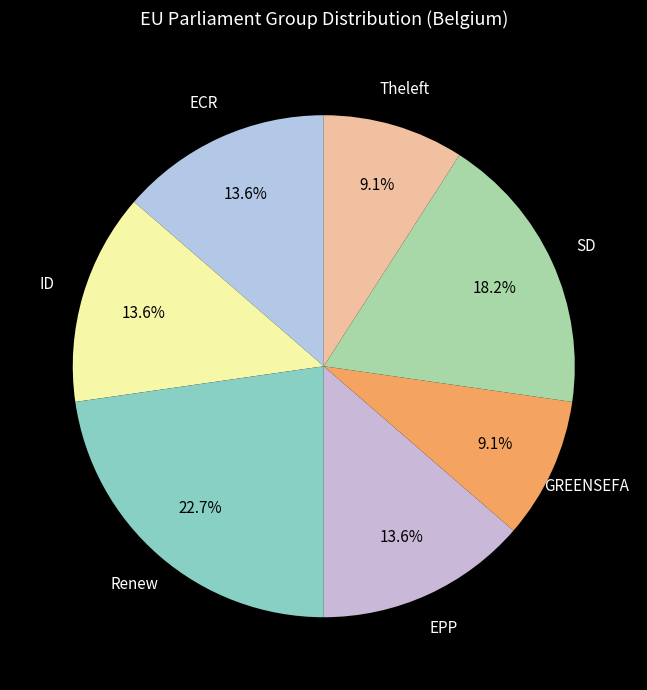

Which slice is the largest?

Renew